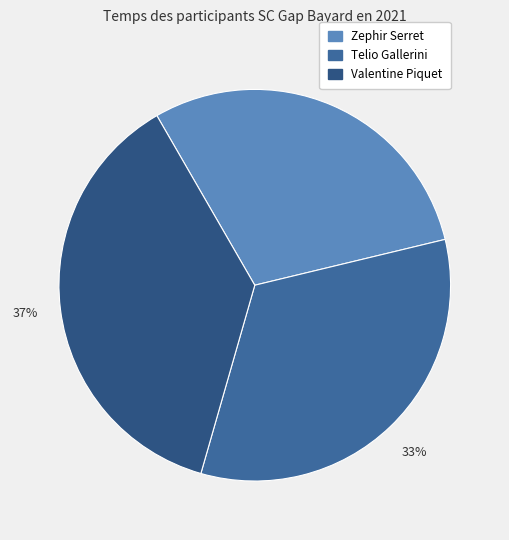

Does Zephir Serret represent more than half of the total?

No